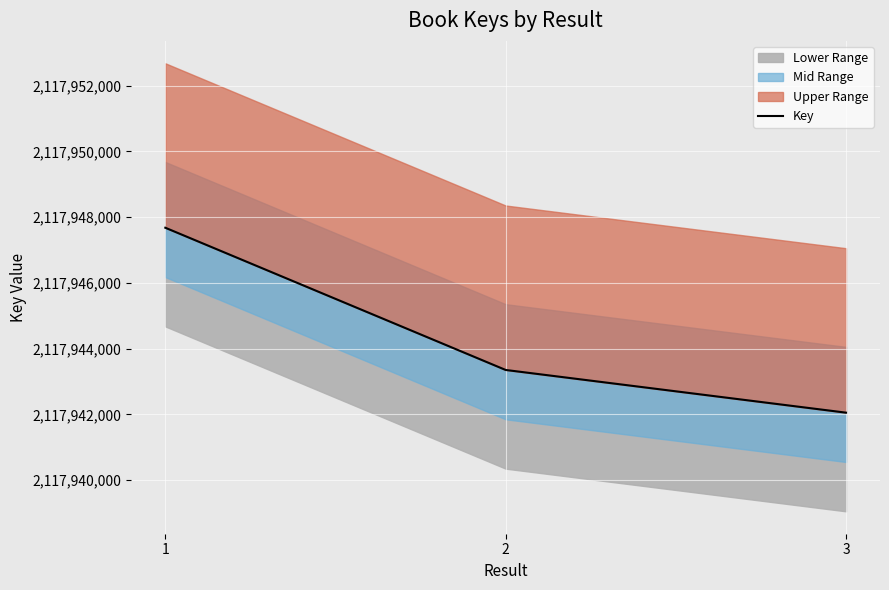

What is the difference between the maximum and minimum values?

5622